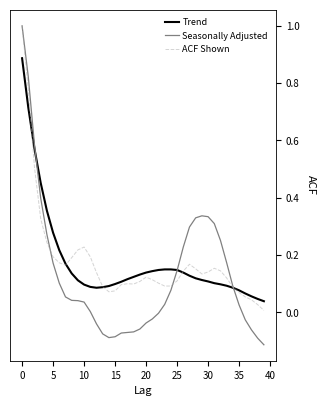

What is the maximum value for Seasonally Adjusted?

1.0